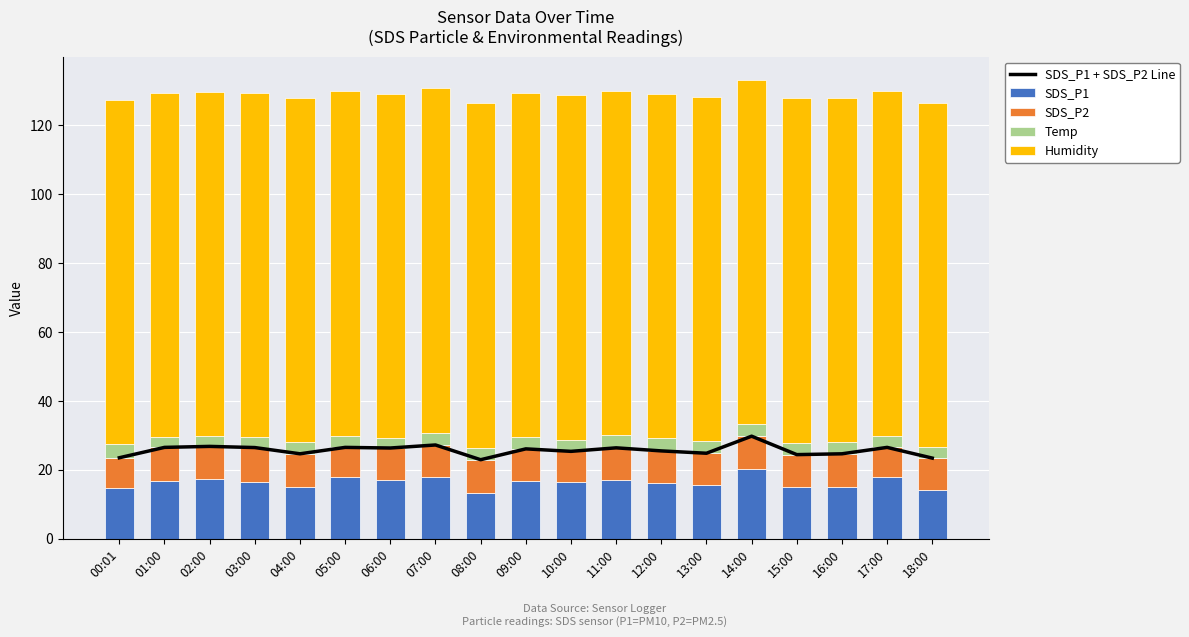

At which category does the chart reach its peak across all series?

00:01